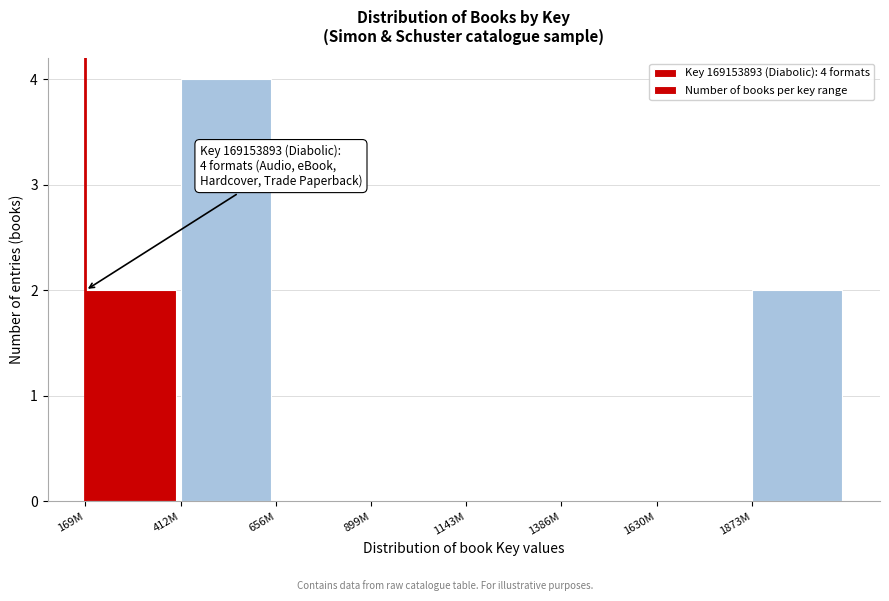

Reading right to left, what are all the values shown in this chart?

1873M=2	1630M=0	1386M=0	1143M=0	899M=0	656M=0	412M=4	169M=2